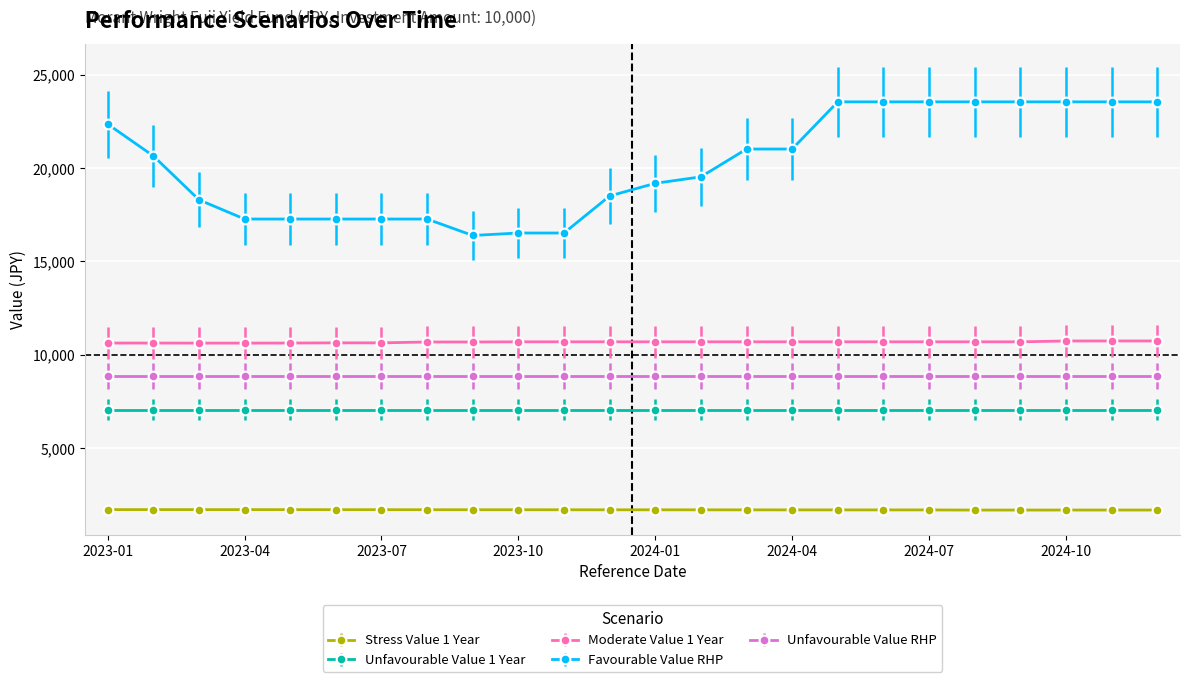

Rank the series by their maximum value, from lowest to highest.

Stress Value 1 Year, Unfavourable Value 1 Year, Unfavourable Value RHP, Moderate Value 1 Year, Favourable Value RHP